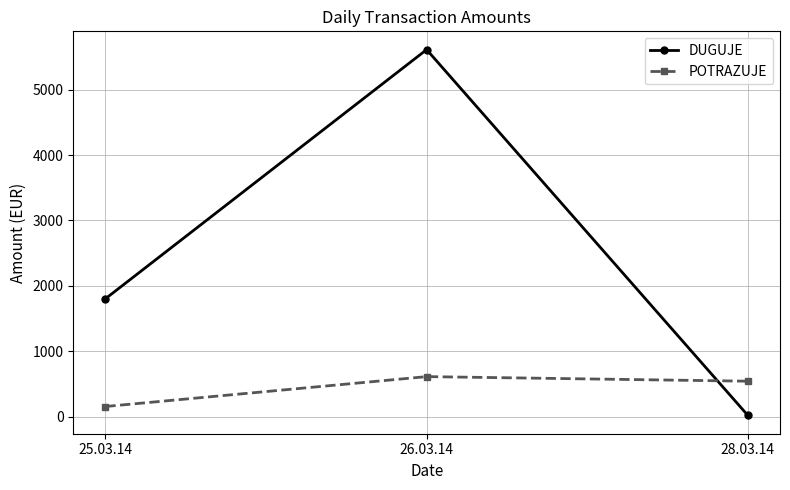

What is the approximate value of POTRAZUJE at 25.03.14?

155.0